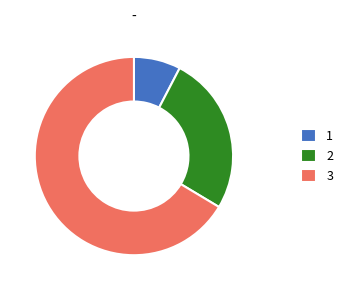

The 3 slice represents 81% of the pie. True or false?

False